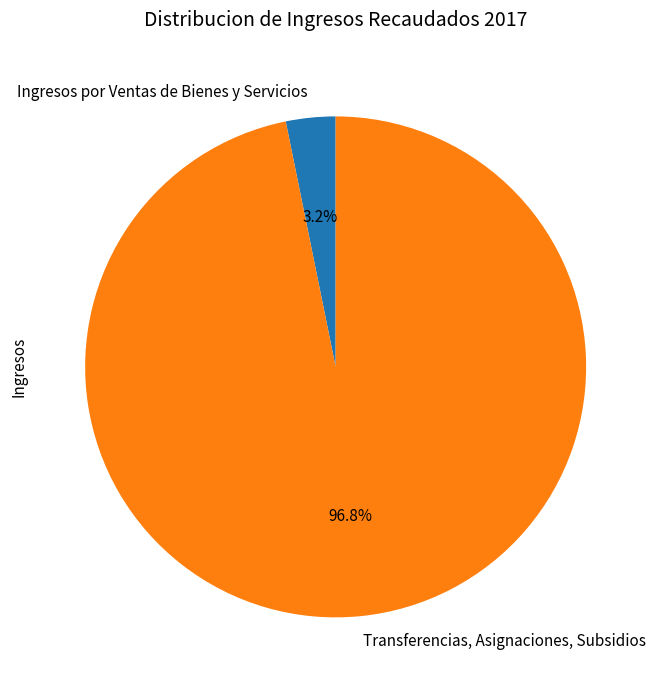

Is the sum of Transferencias, Asignaciones, Subsidios and Ingresos por Ventas de Bienes y Servicios greater than half?

Yes